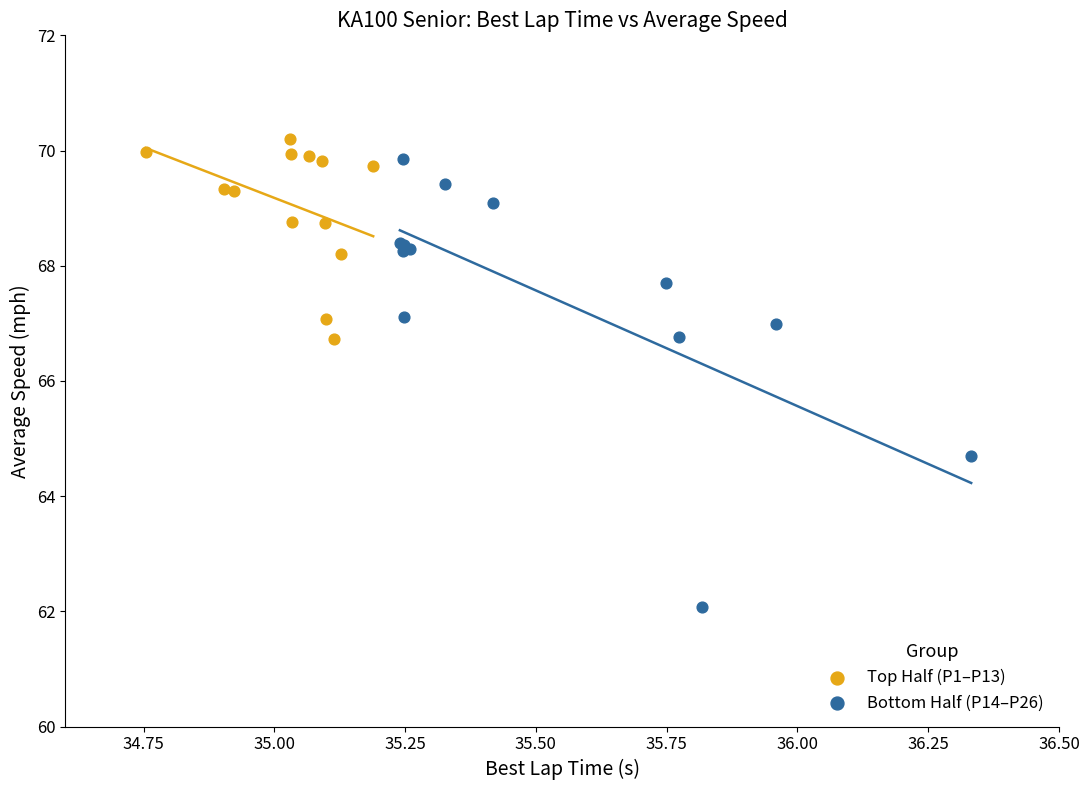

Which series has the widest spread of Y values?

Bottom Half (P14–P26)